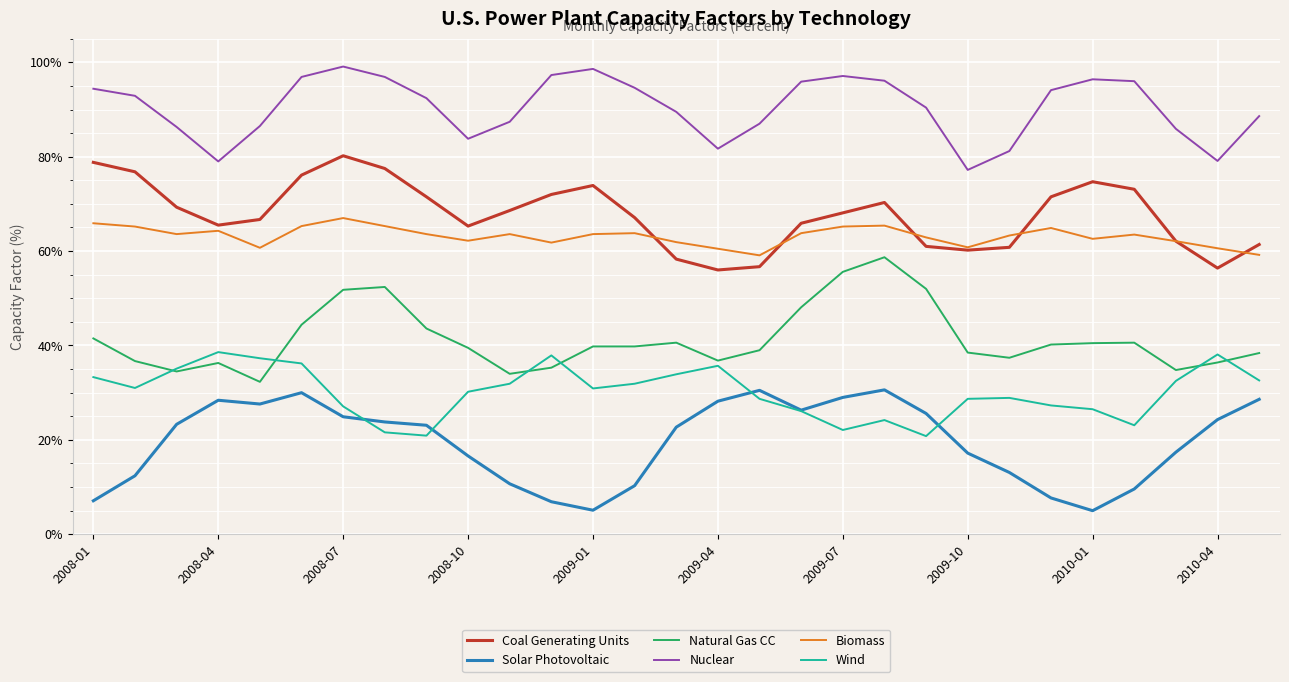

What is the minimum value for Biomass?

59.1